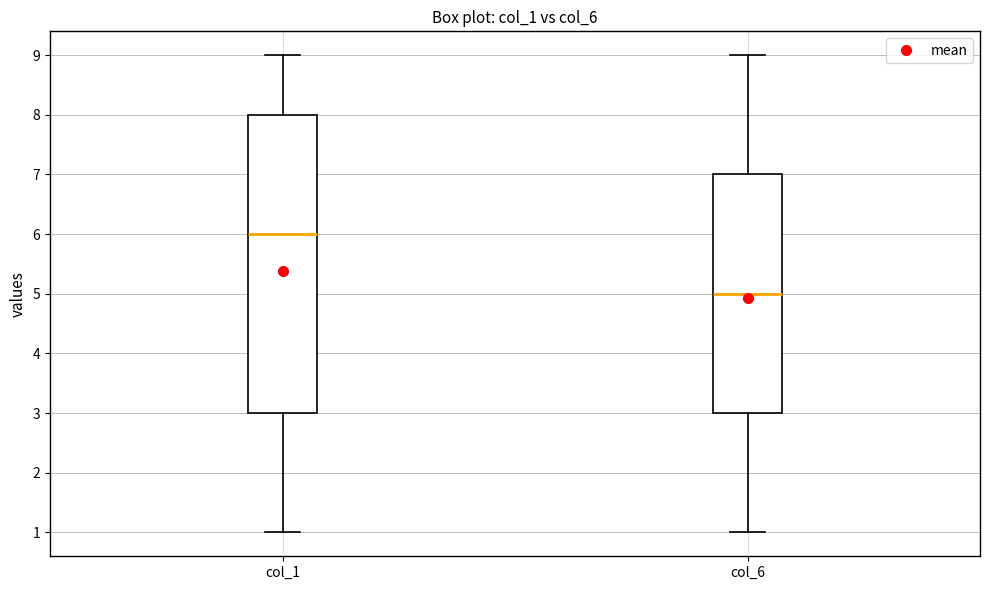

Where does the lower whisker of the box for col_6 end on the y-axis? The values are not printed on the chart, so give them approximately, as read against the axis.

1